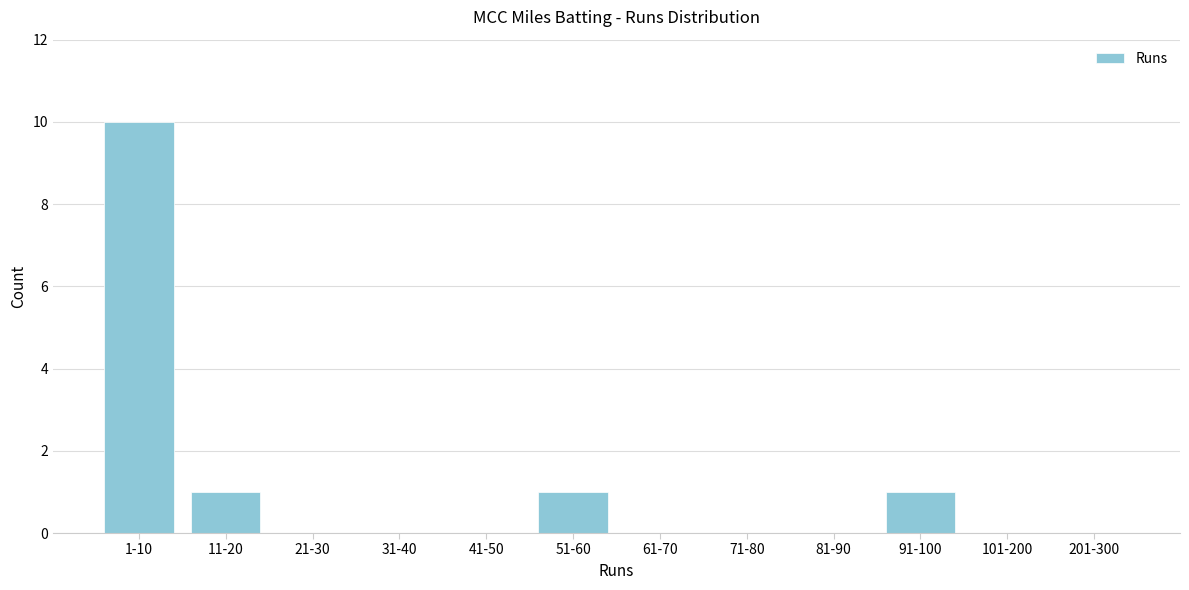

Reading left to right, transcribe all the data shown in this chart.

1-10=10	11-20=1	21-30=0	31-40=0	41-50=0	51-60=1	61-70=0	71-80=0	81-90=0	91-100=1	101-200=0	201-300=0